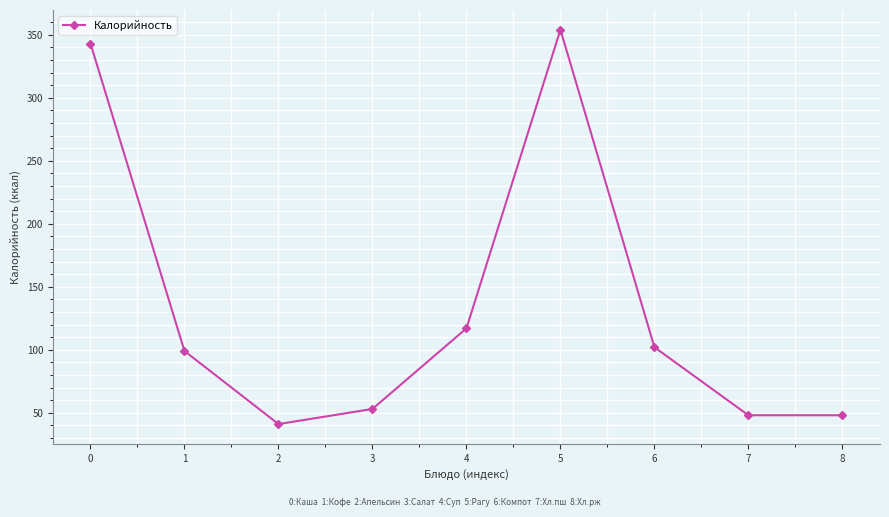

True or false: the data has more than 1 interior local peaks.

False